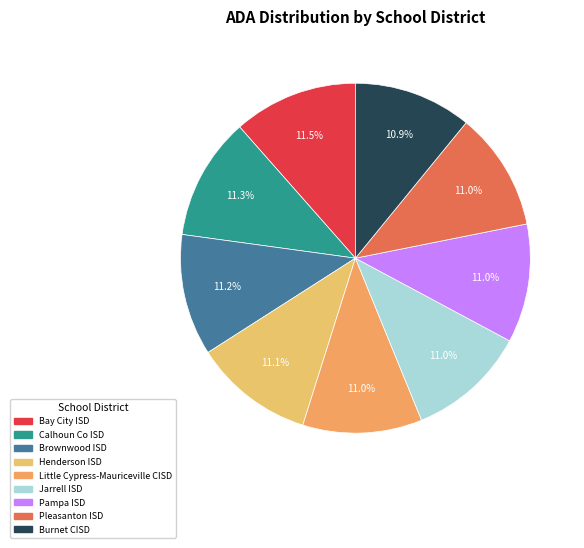

Is there any slice that represents more than half of the pie?

No